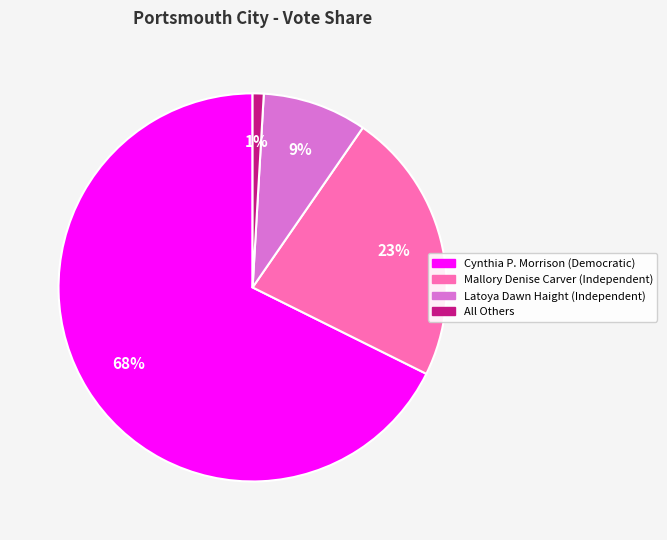

To the nearest percent, what is the average slice percentage?

25%